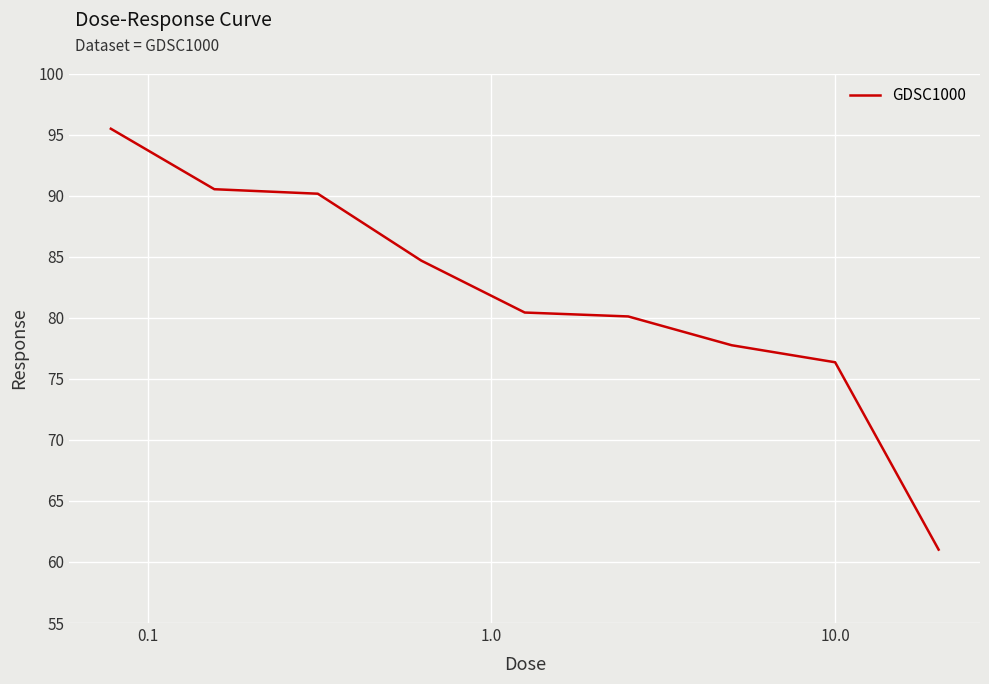

What is the greatest value displayed?

95.5